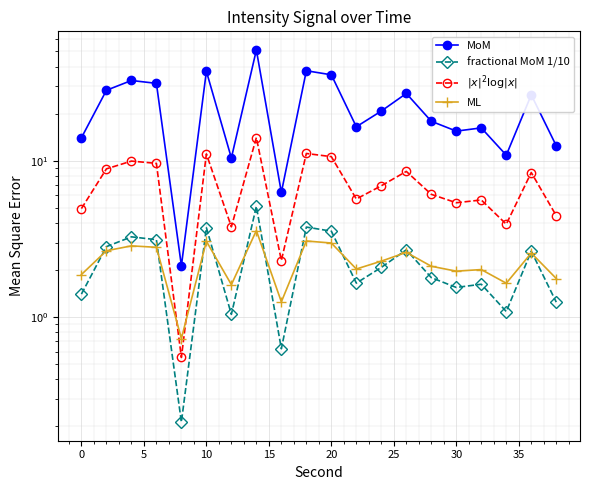

True or false: MoM and fractional MoM 1/10 intersect in this chart.

False